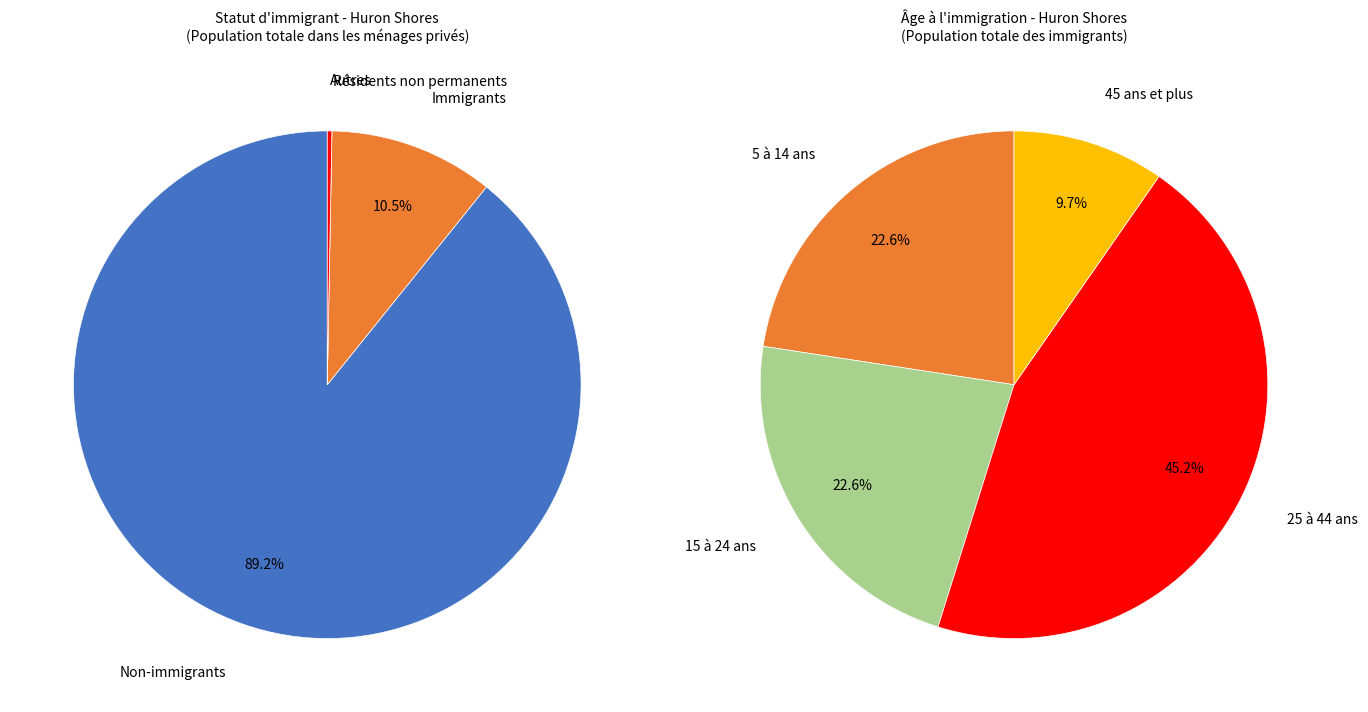

What is the largest slice in the pie chart?

Non-immigrants